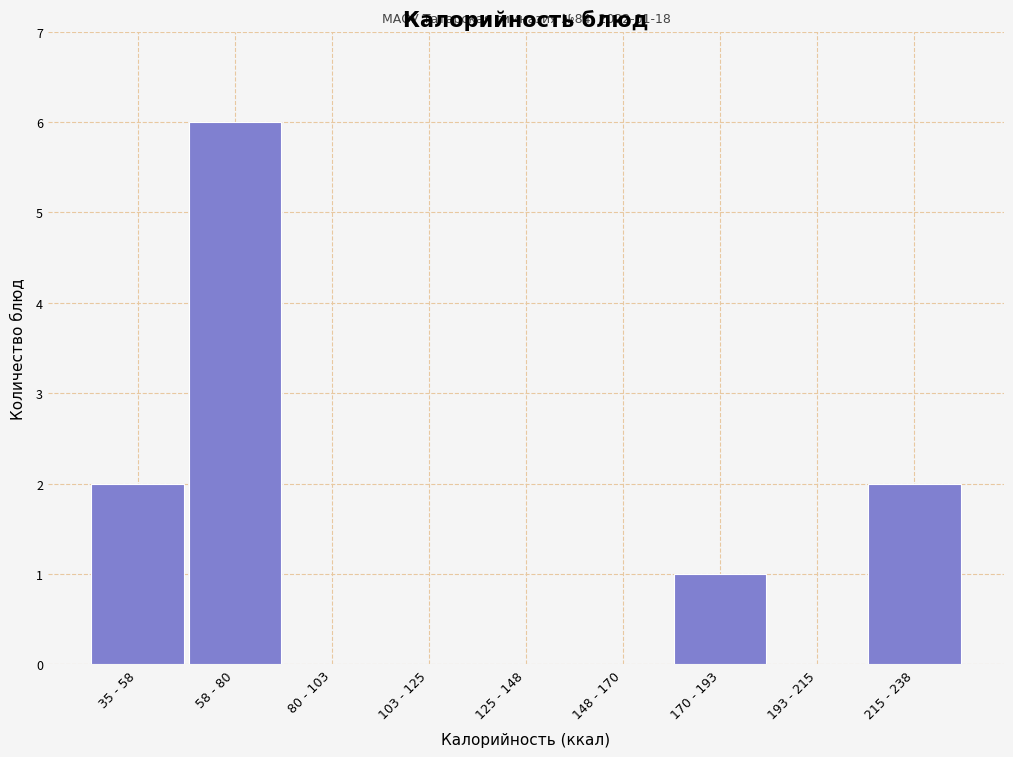

Reading left to right, what are all the values shown in this chart?

35 - 58=2	58 - 80=6	80 - 103=0	103 - 125=0	125 - 148=0	148 - 170=0	170 - 193=1	193 - 215=0	215 - 238=2